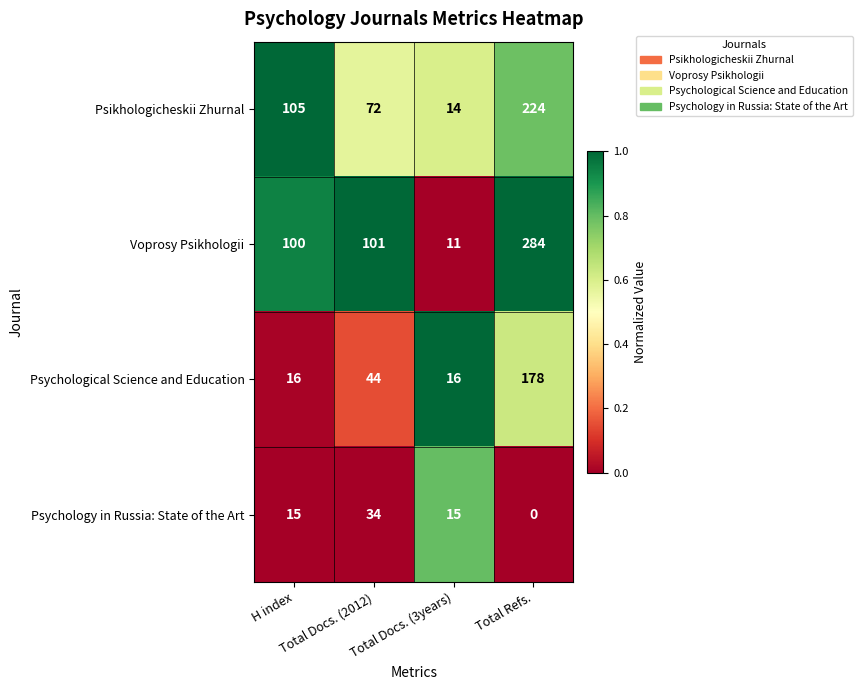

What is the lowest value of the Psychological Science and Education series?

16